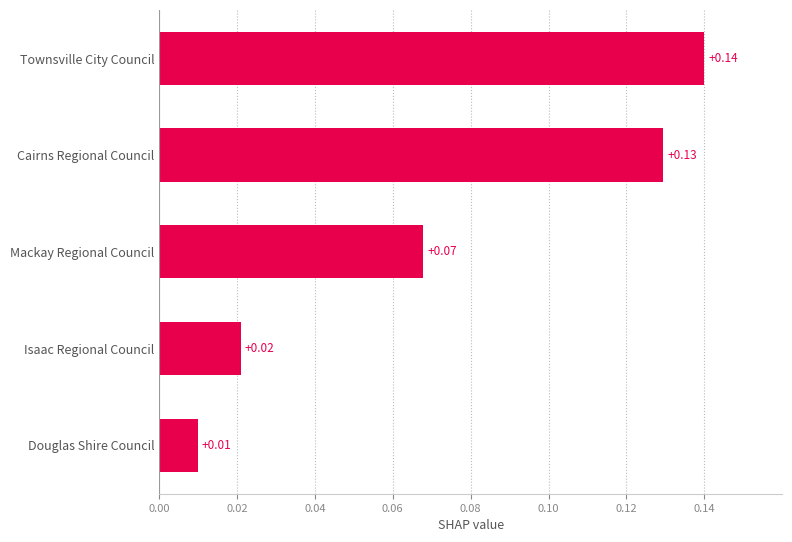

Where is the data nearest to the value 0?

Douglas Shire Council